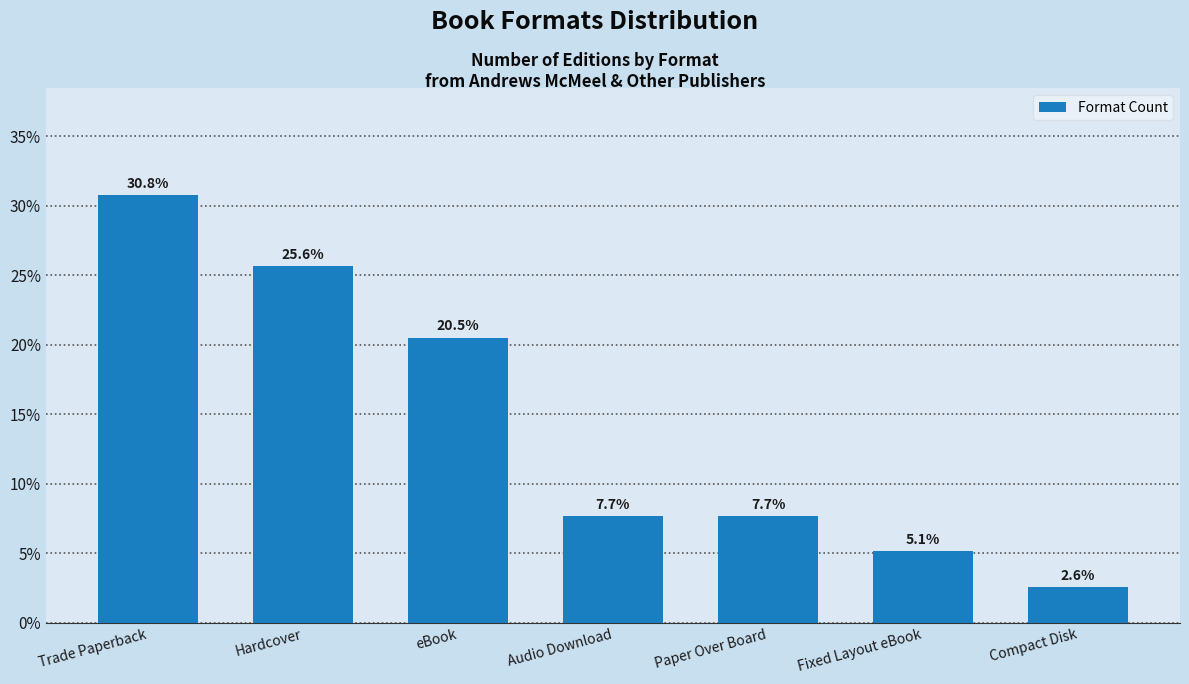

Reading right to left, list all the values displayed in this chart.

2.6	5.1	7.7	7.7	20.5	25.6	30.8